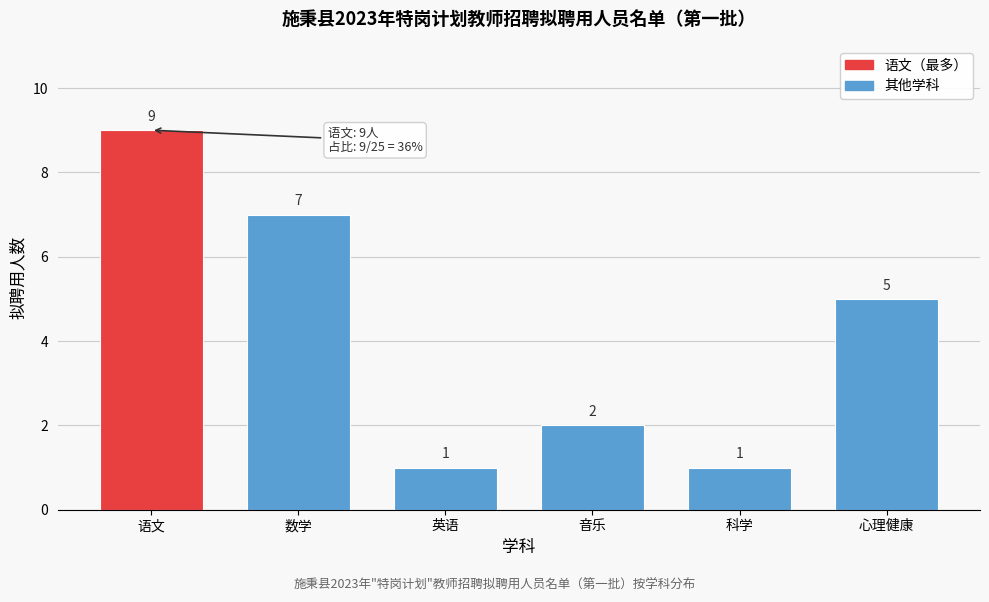

Reading left to right, what are all the values shown in this chart?

9	7	1	2	1	5